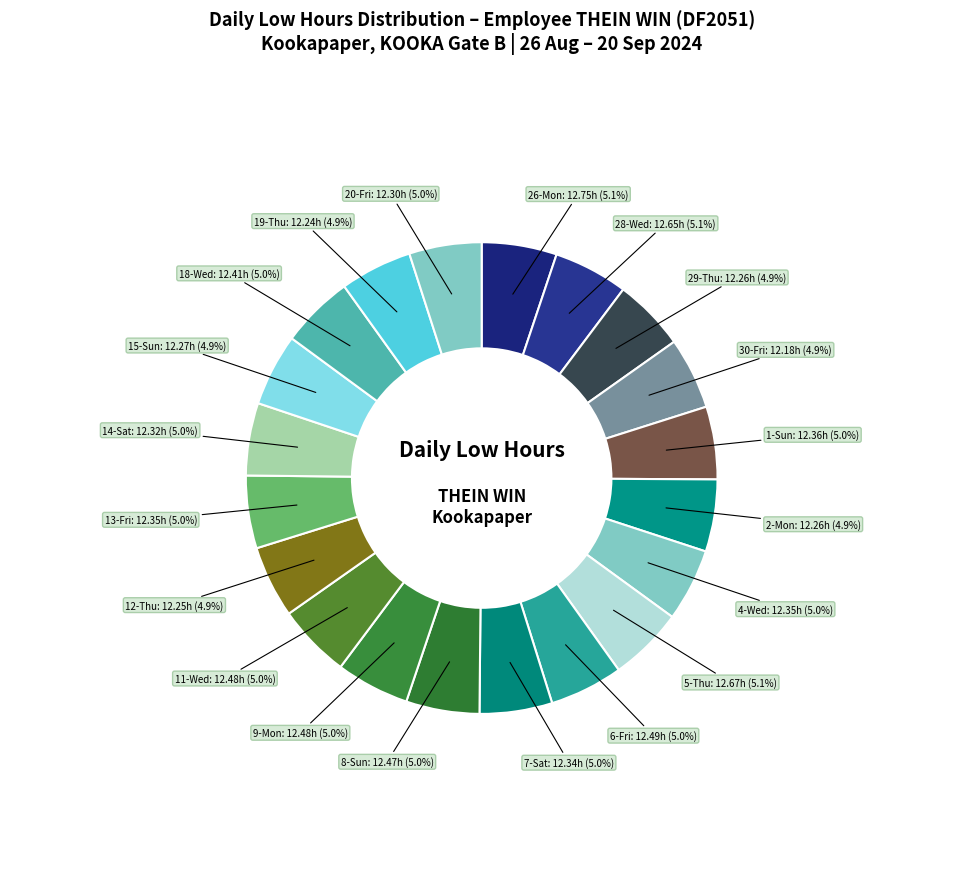

How many segments does this pie chart have?

20